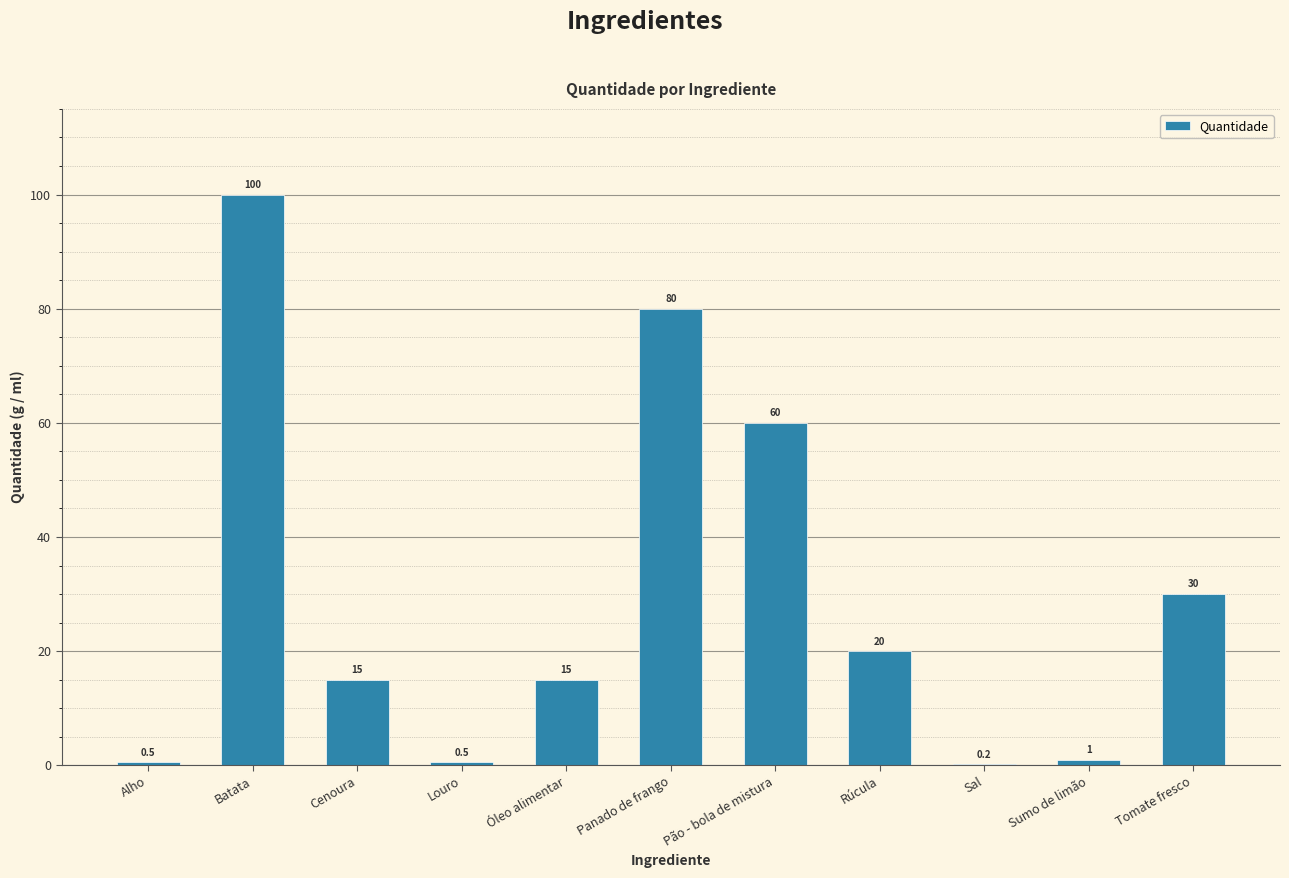

Reading left to right, transcribe all the data shown in this chart.

Alho=0.5	Batata=100.0	Cenoura=15.0	Louro=0.5	Óleo alimentar=15.0	Panado de frango=80.0	Pão - bola de mistura=60.0	Rúcula=20.0	Sal=0.2	Sumo de limão=1.0	Tomate fresco=30.0